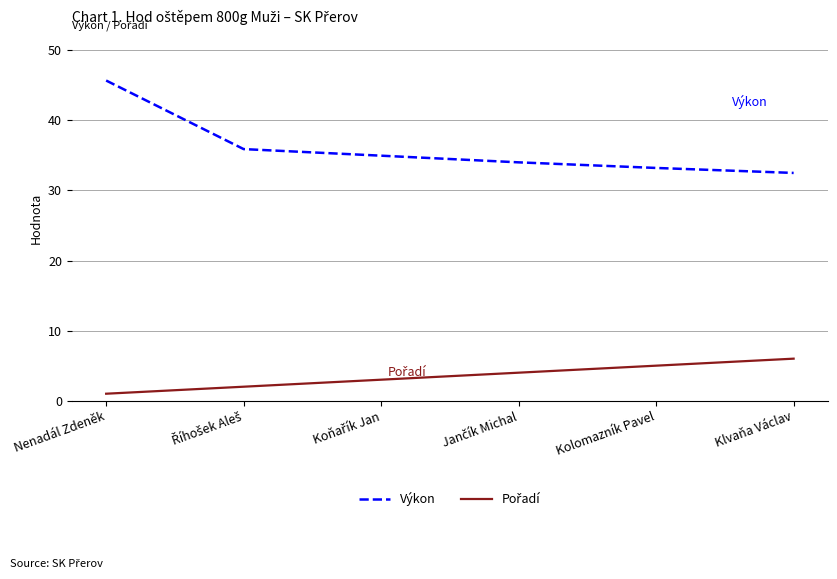

What is the approximate value of Výkon at Kolomazník Pavel?

33.2